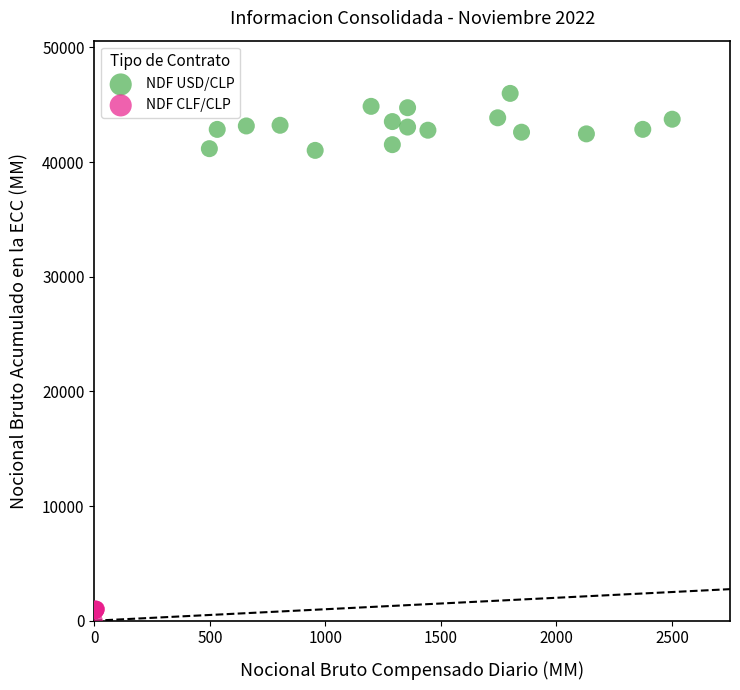

Which series contains the lowest Y value?

NDF CLF/CLP